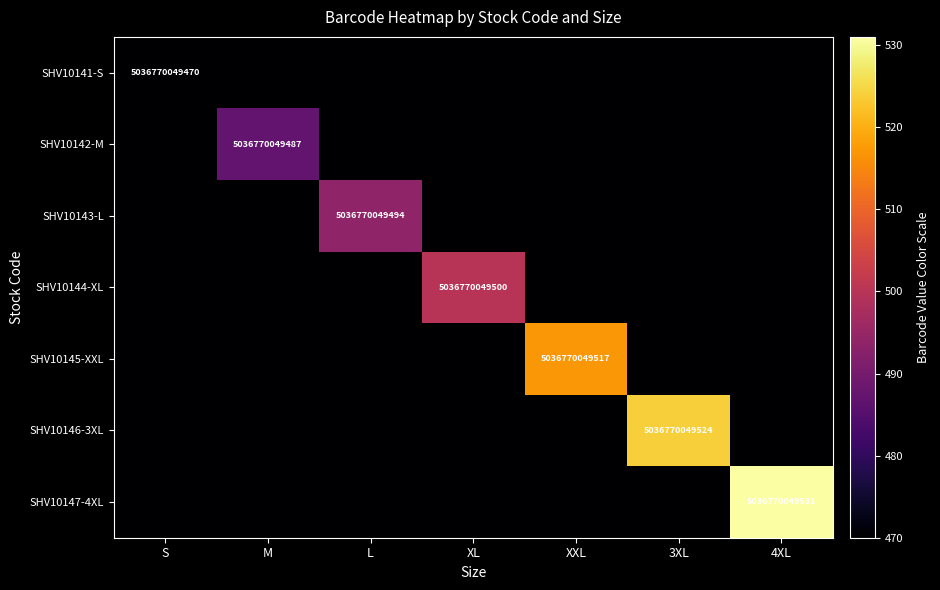

The value of SHV10144-XL at XL is 8363703643252. True or false?

False